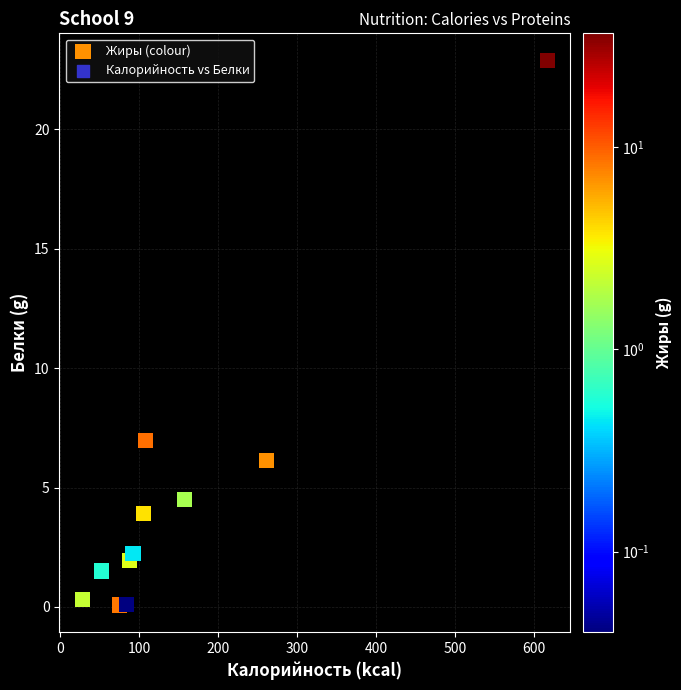

What is the average X value?

151.3